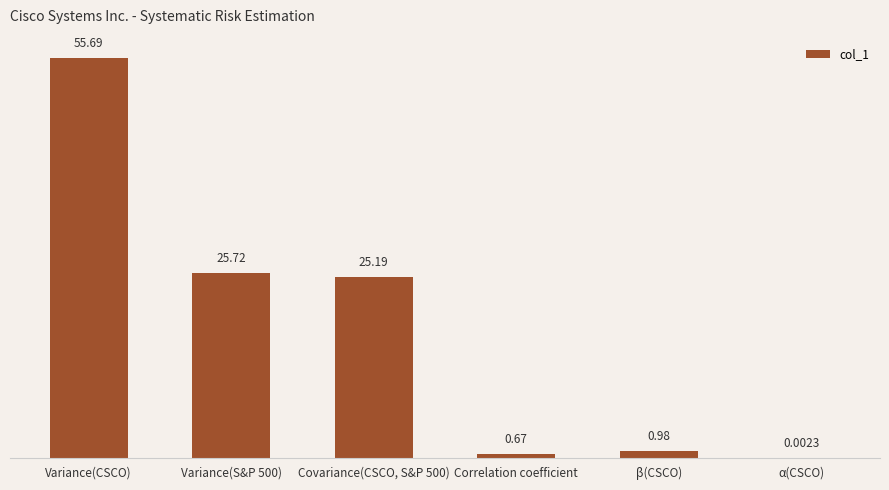

Which category has the highest value across all series?

Variance(CSCO)